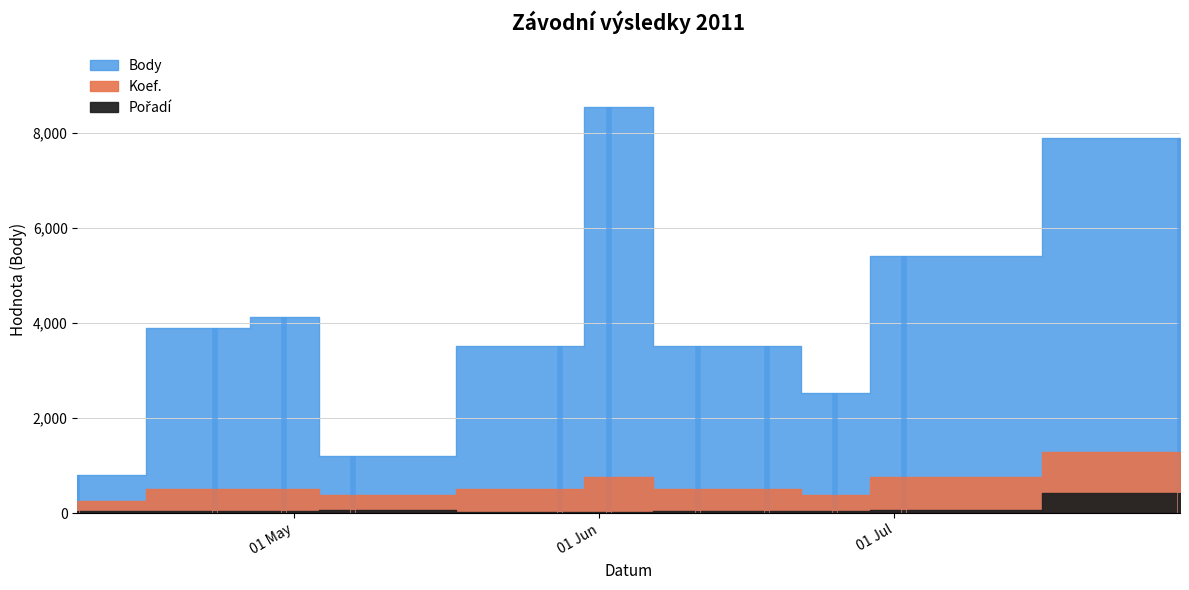

The value of Pořadí at 2011-07-30 is 28. True or false?

False